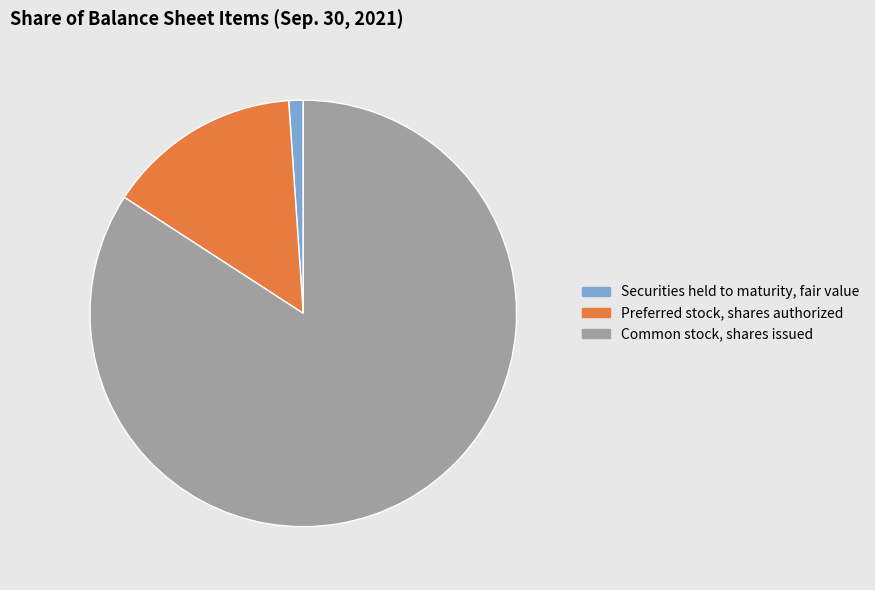

What is the majority slice?

Common stock, shares issued